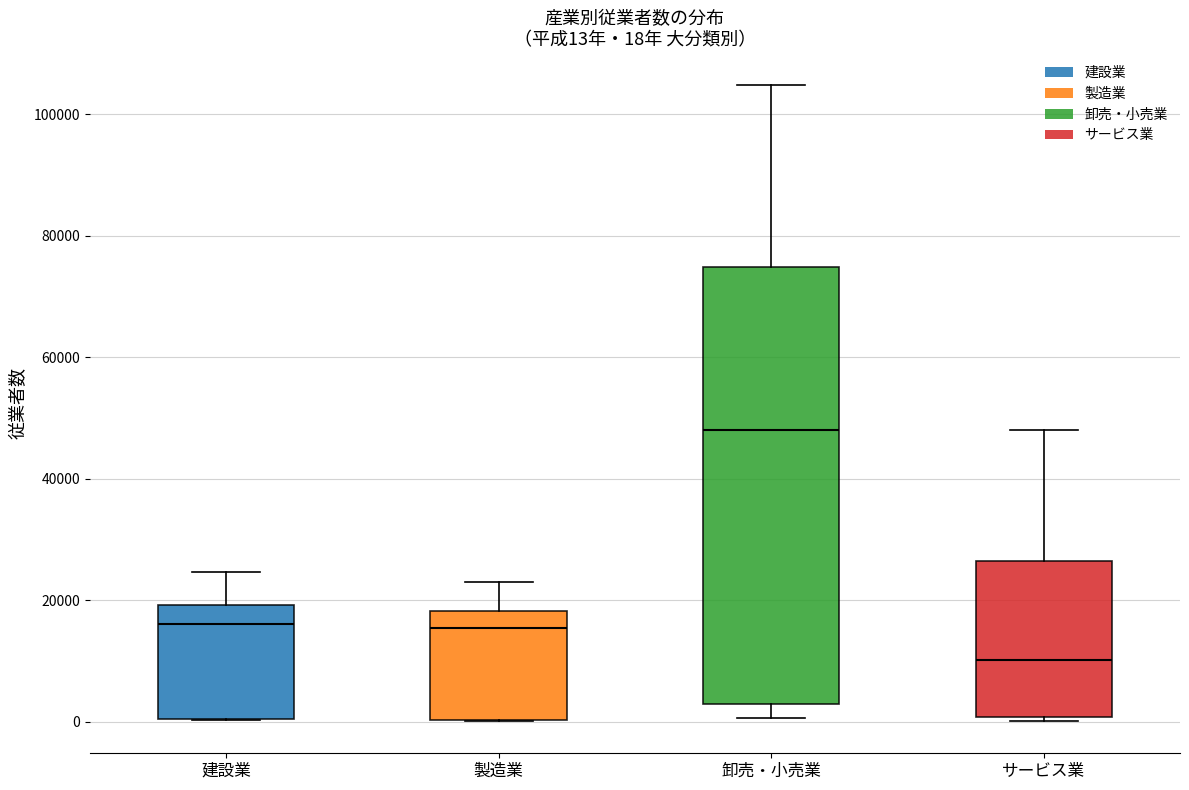

Which box is the tallest, from its lower edge to its upper edge?

卸売・小売業